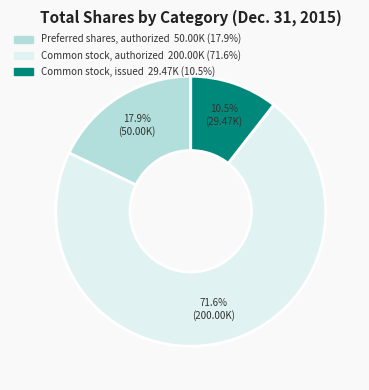

Which slice is the smallest?

Common stock, issued